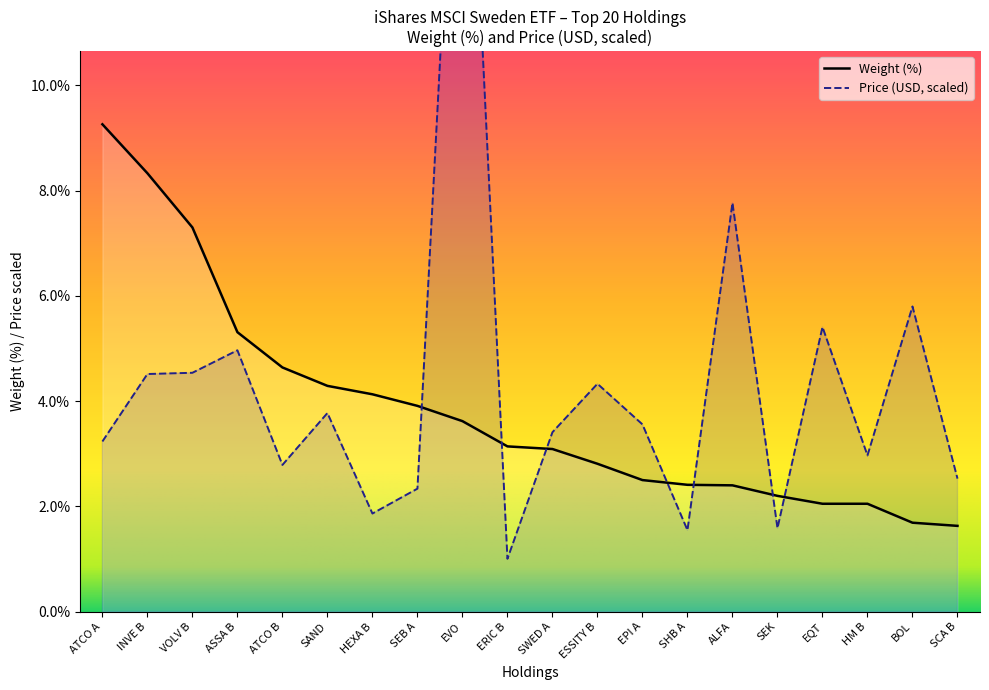

What are all the series names shown in the legend?

Weight (%), Price